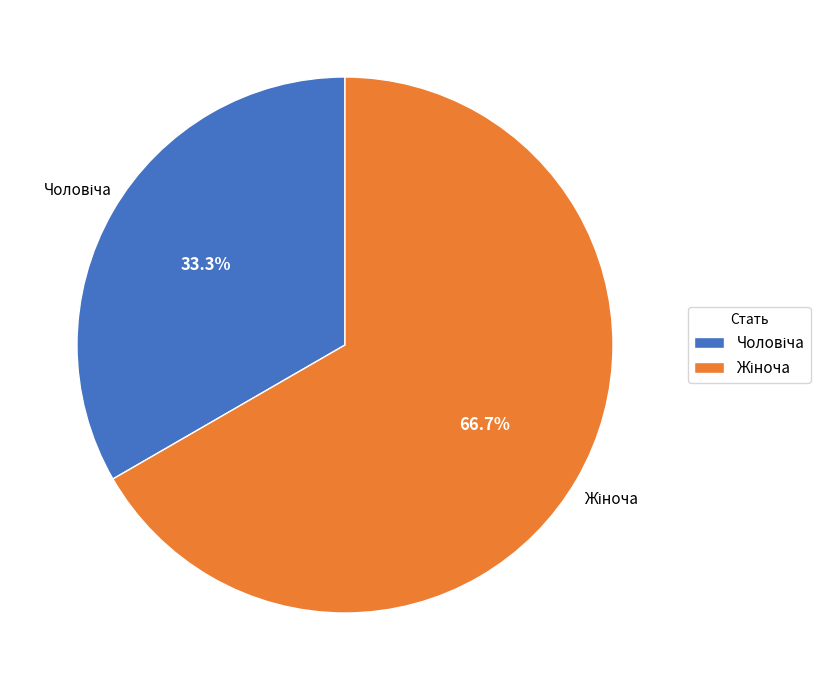

Rank the categories by value from highest to lowest.

Жіноча, Чоловіча